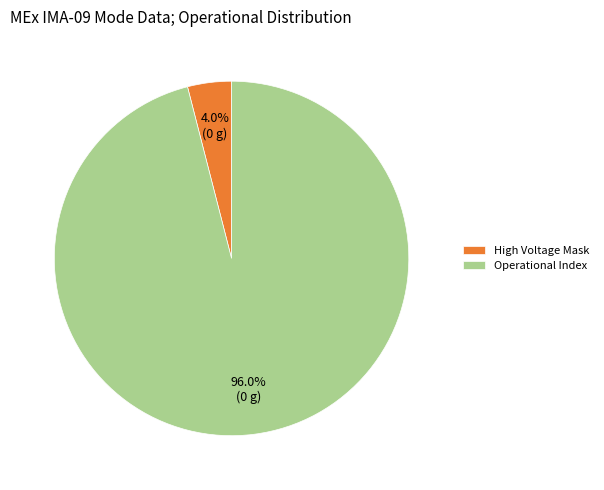

Rank the categories by value from lowest to highest.

High Voltage Mask, Operational Index